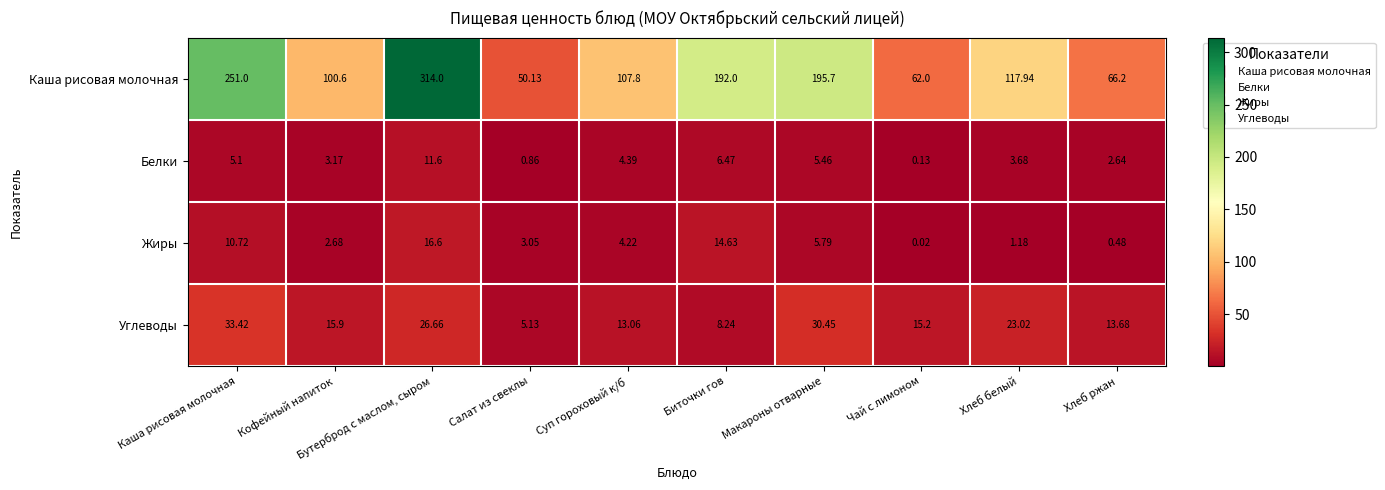

At which label does Белки reach its minimum?

Чай с лимоном